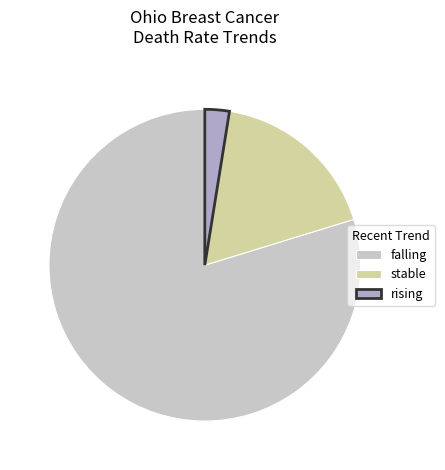

Is the sum of falling and rising greater than half?

Yes